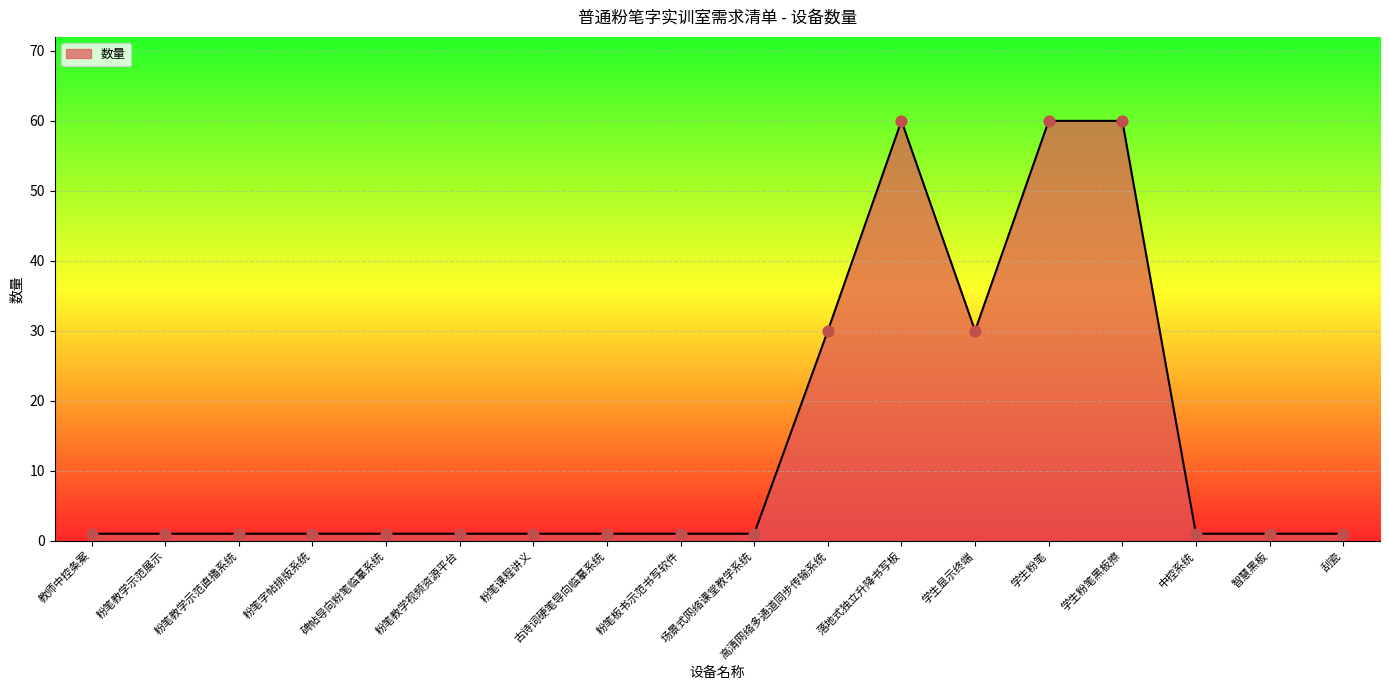

Approximately how many times larger is the value at 学生显示终端 compared to 粉笔课程讲义?

30.0